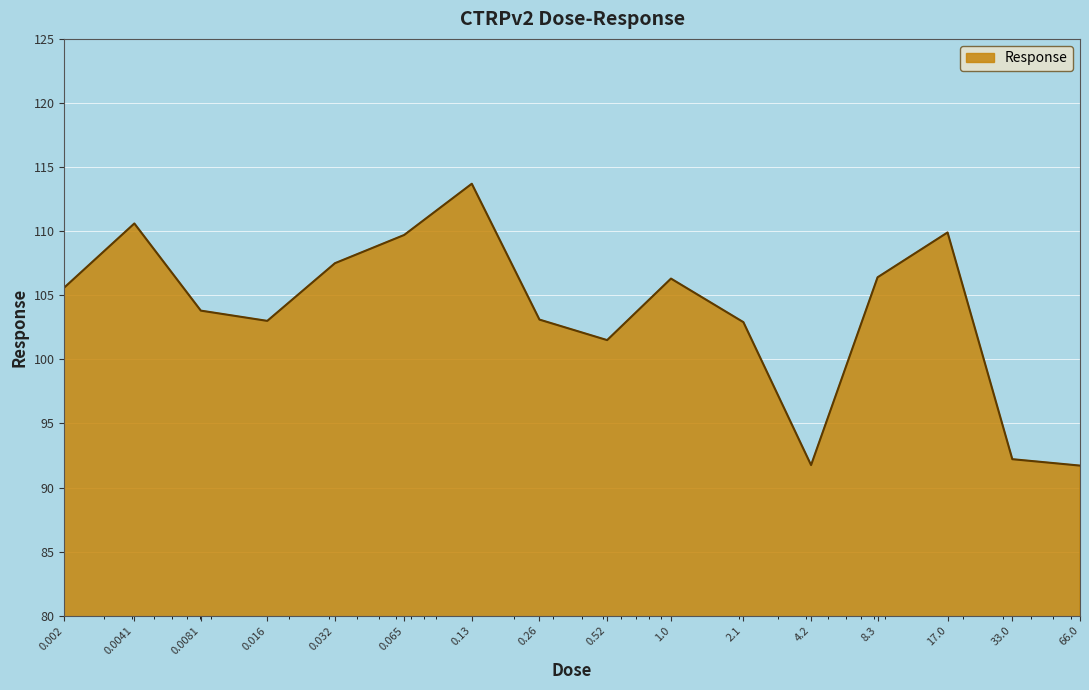

What is the difference between the maximum and minimum values?

22.0